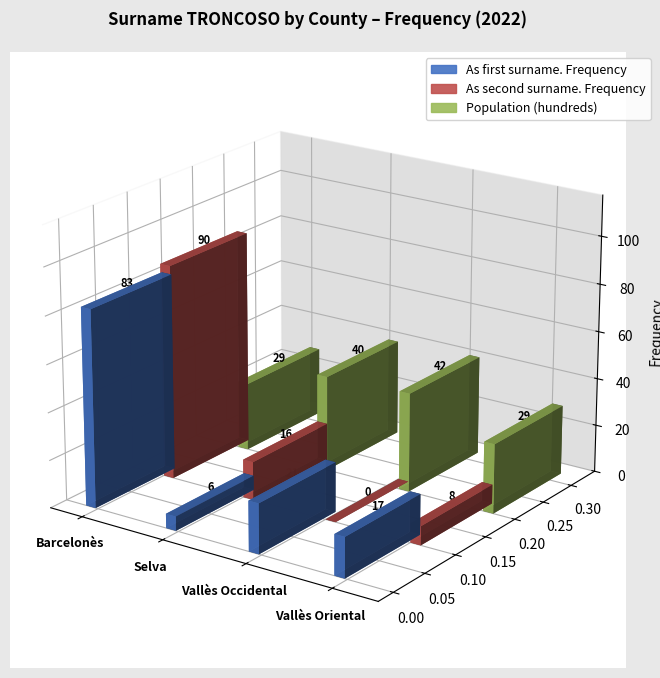

Where is As first surname. Frequency nearest to the value 43?

Vallès Occidental